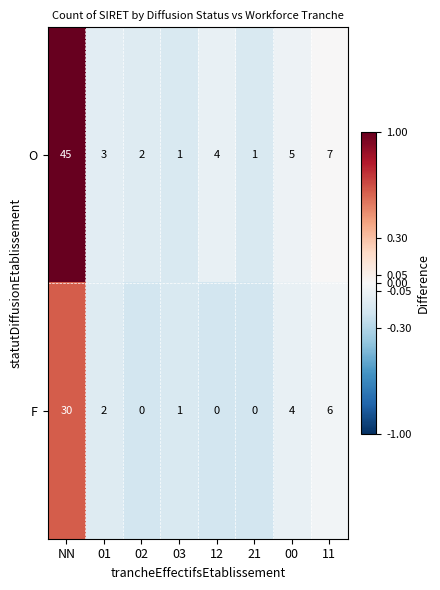

What is the difference between the maximum and minimum values in the F series?

30